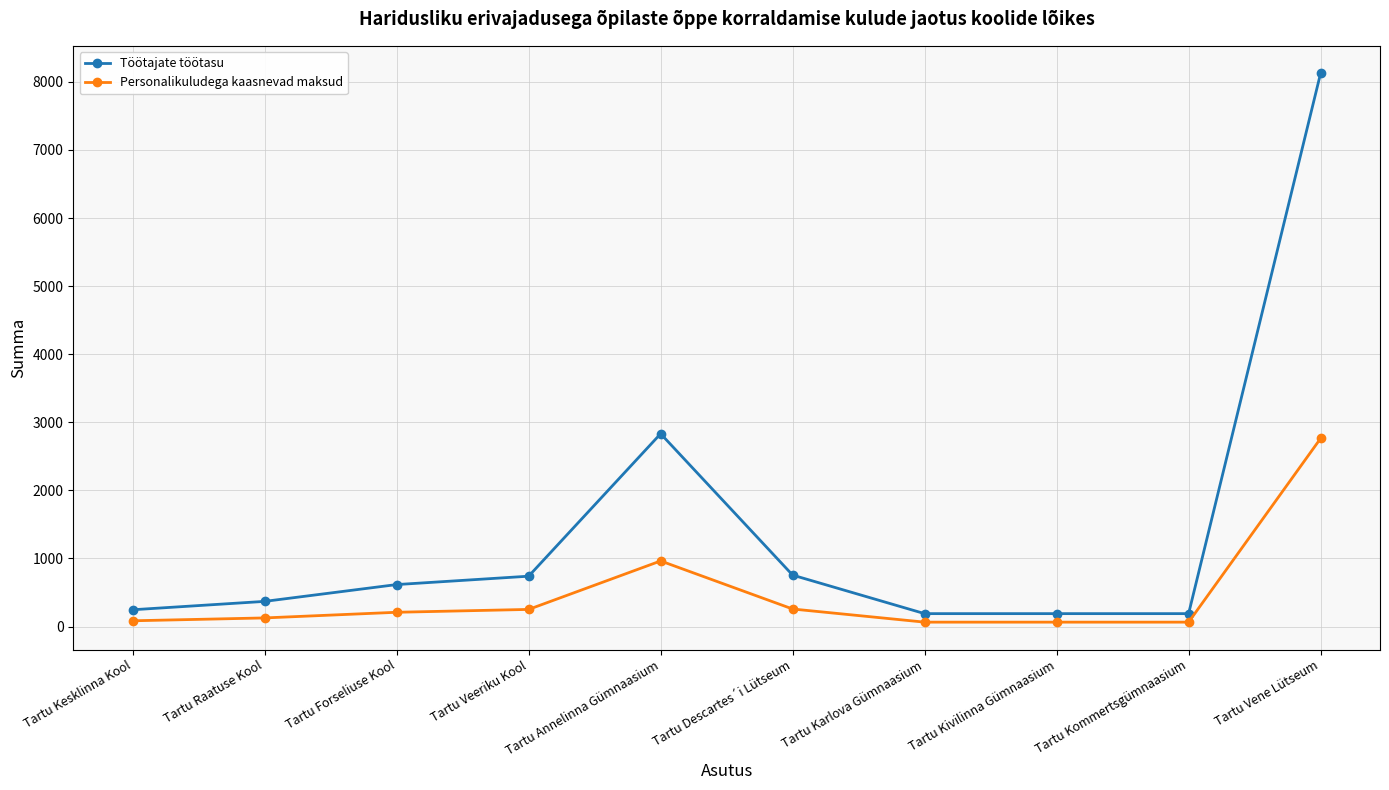

What is the sum of all Töötajate töötasu values?

14251